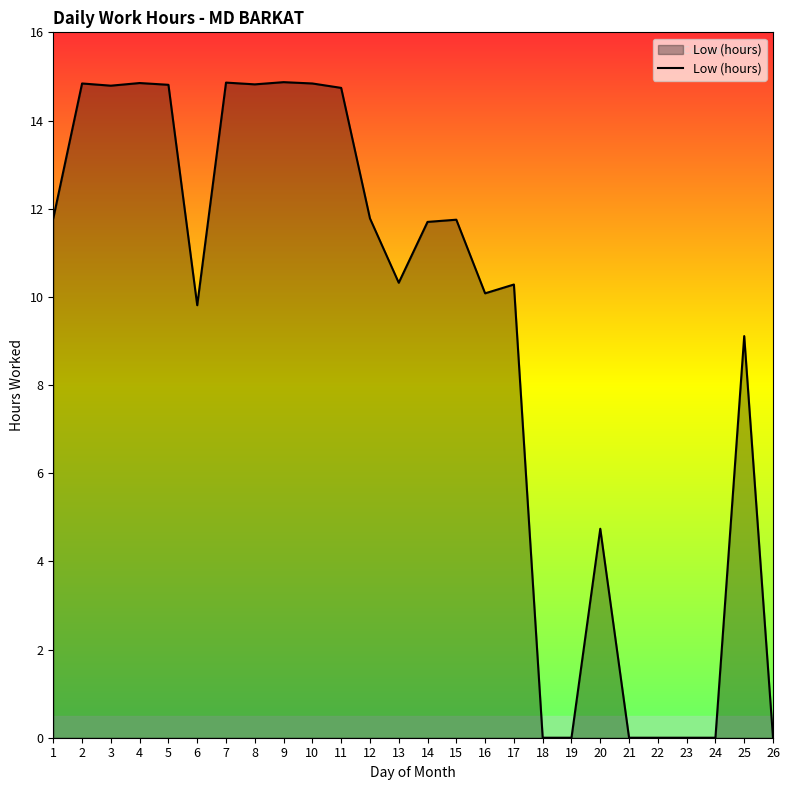

Is it true that the value at 3 is 4.8?

False